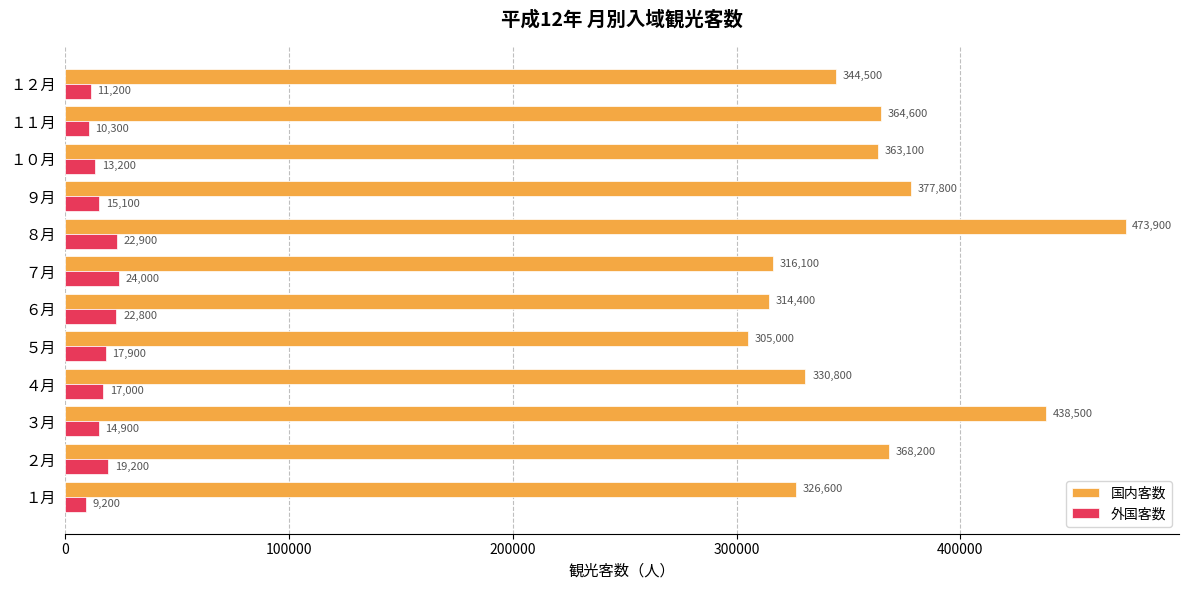

List the series in order of their peak value, highest first.

国内客数, 外国客数